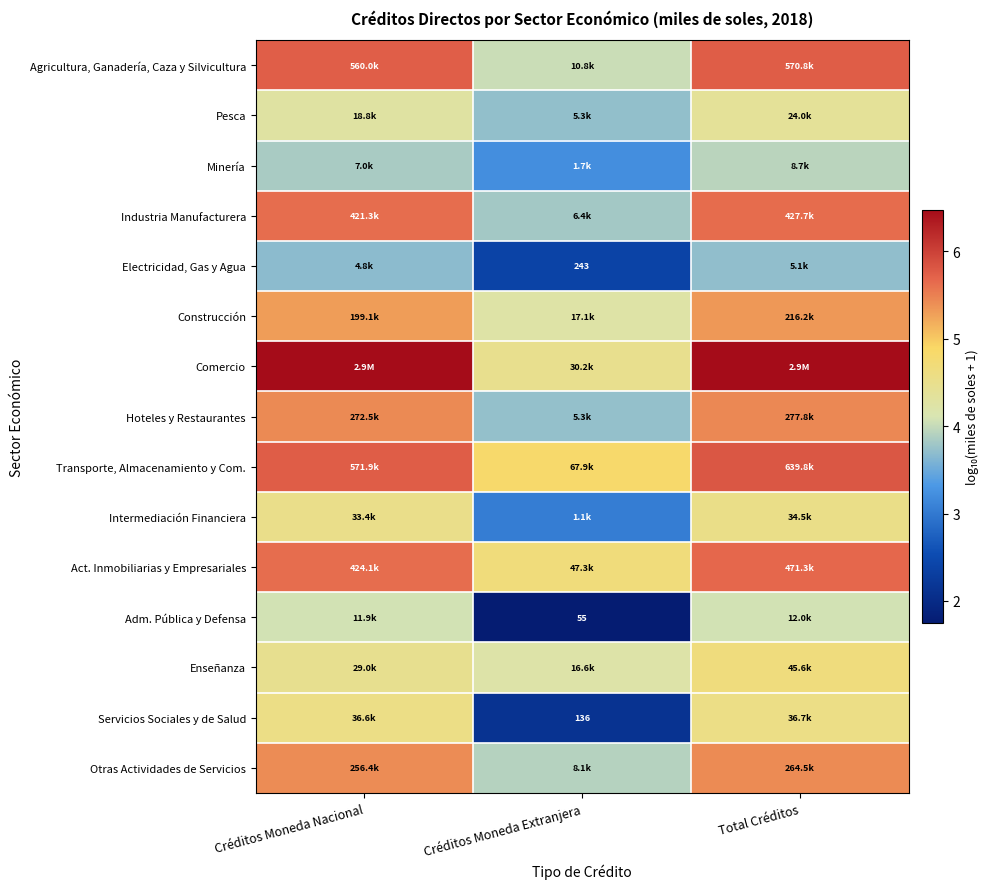

At which label is Servicios Sociales y de Salud closest to 3?

Créditos Moneda Extranjera